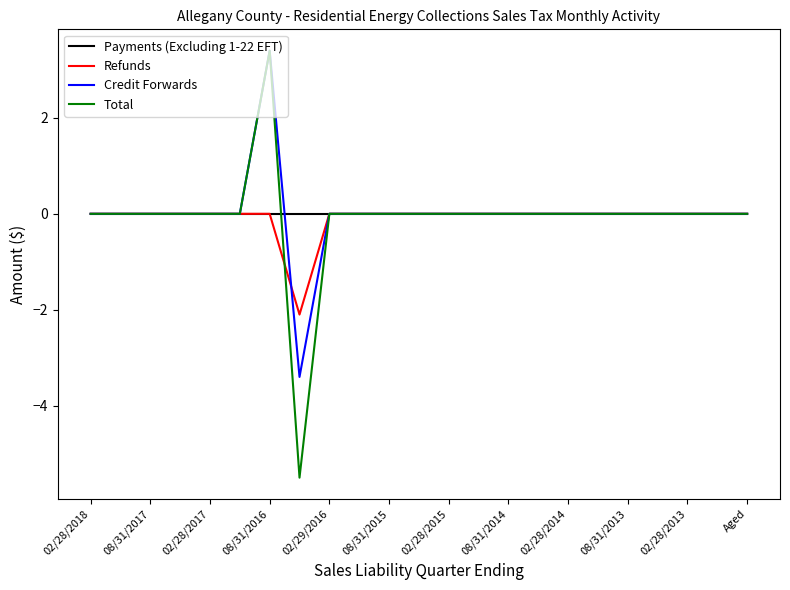

Which series has the widest spread of values?

Total